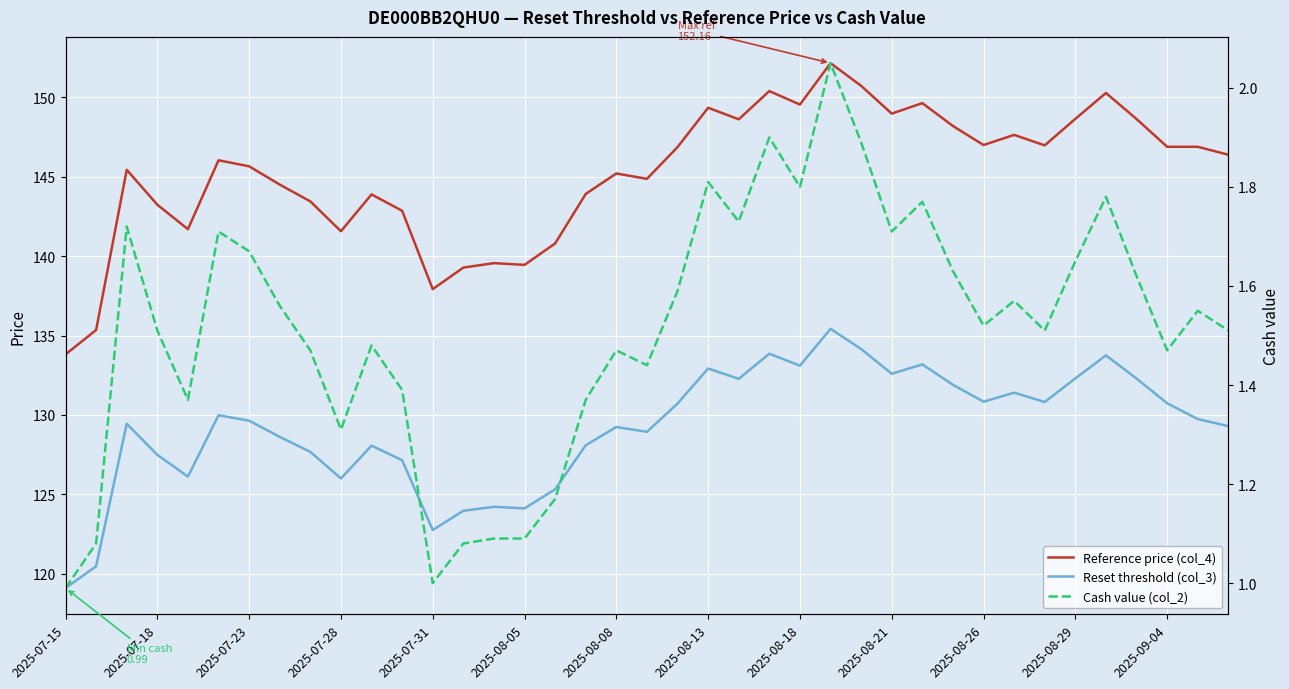

Reading left to right, transcribe all the data shown in this chart.

Reference price (col_4): 133.8	135.3	145.4	143.2	141.7	146.0	145.7	144.5	143.4	141.6	143.9	142.9	137.9	139.3	139.6	139.4	140.8	143.9	145.2	144.9	146.9	149.3	148.6	150.4	149.6	152.2	150.7	149.0	149.6	148.2	147.0	147.6	147.0	148.7	150.3	148.6	146.9	146.9	146.4
Reset threshold (col_3): 119.1	120.5	129.4	127.5	126.1	130.0	129.6	128.6	127.7	126.0	128.1	127.1	122.7	124.0	124.2	124.1	125.3	128.1	129.2	128.9	130.7	132.9	132.3	133.9	133.1	135.4	134.2	132.6	133.2	131.9	130.8	131.4	130.8	132.3	133.7	132.3	130.7	129.7	129.3
Cash value (col_2): 1.0	1.1	1.7	1.5	1.4	1.7	1.7	1.6	1.5	1.3	1.5	1.4	1.0	1.1	1.1	1.1	1.2	1.4	1.5	1.4	1.6	1.8	1.7	1.9	1.8	2.0	1.9	1.7	1.8	1.6	1.5	1.6	1.5	1.6	1.8	1.6	1.5	1.6	1.5